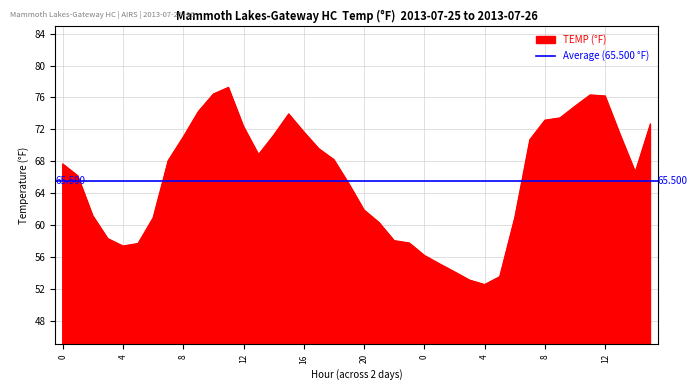

The value at 13 is 116.0. True or false?

False